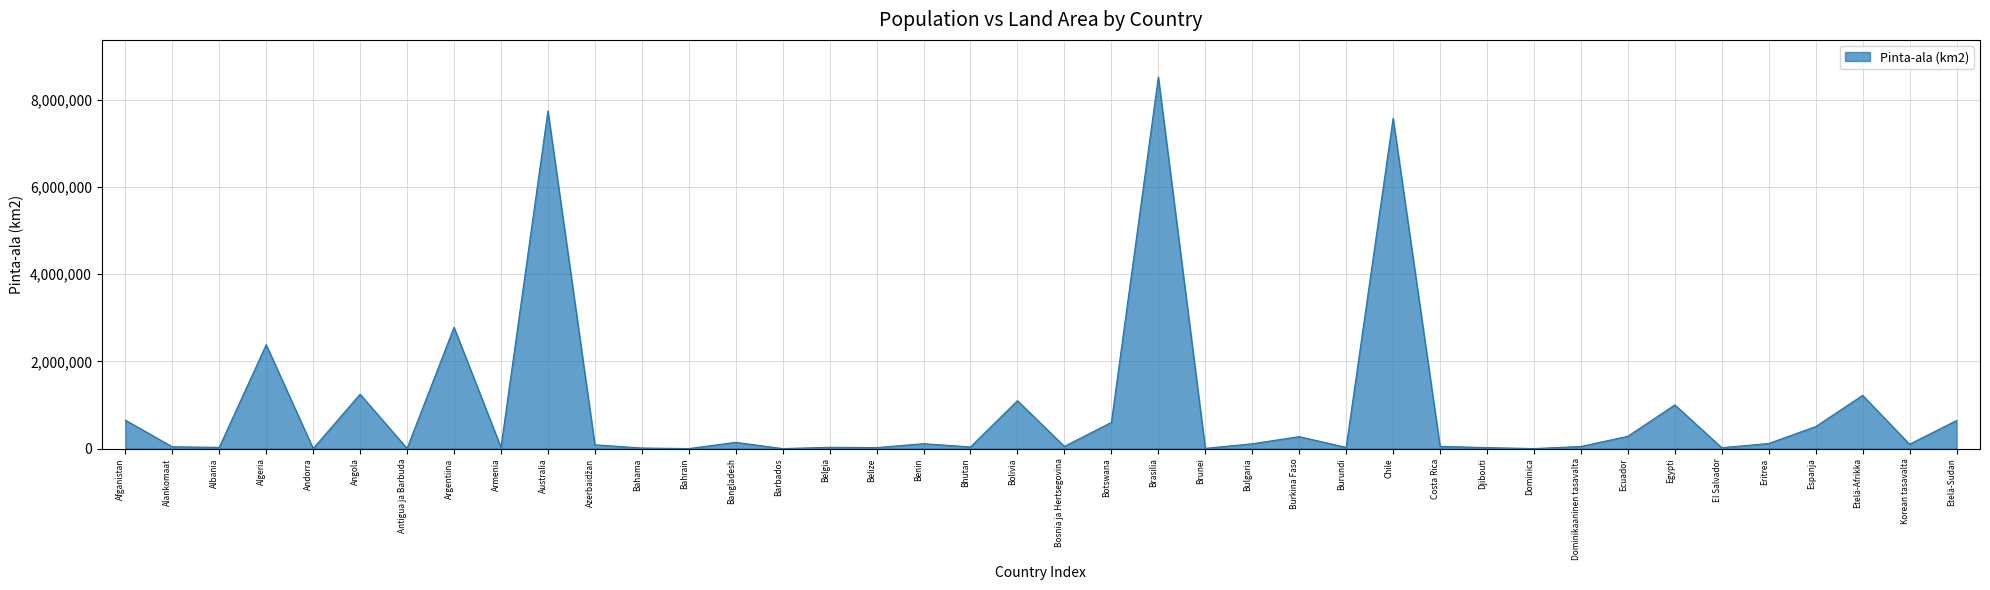

Where is the first local maximum?

Algeria